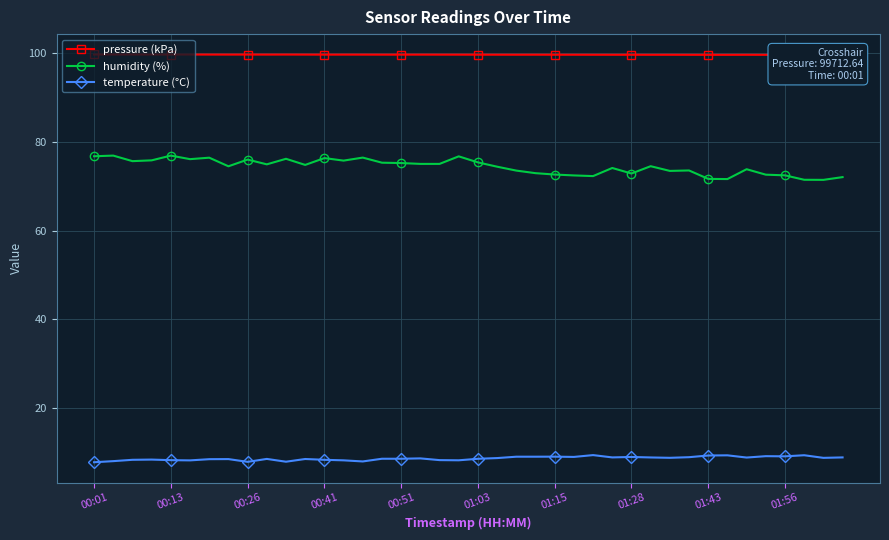

What is the maximum value for humidity (%)?

76.9